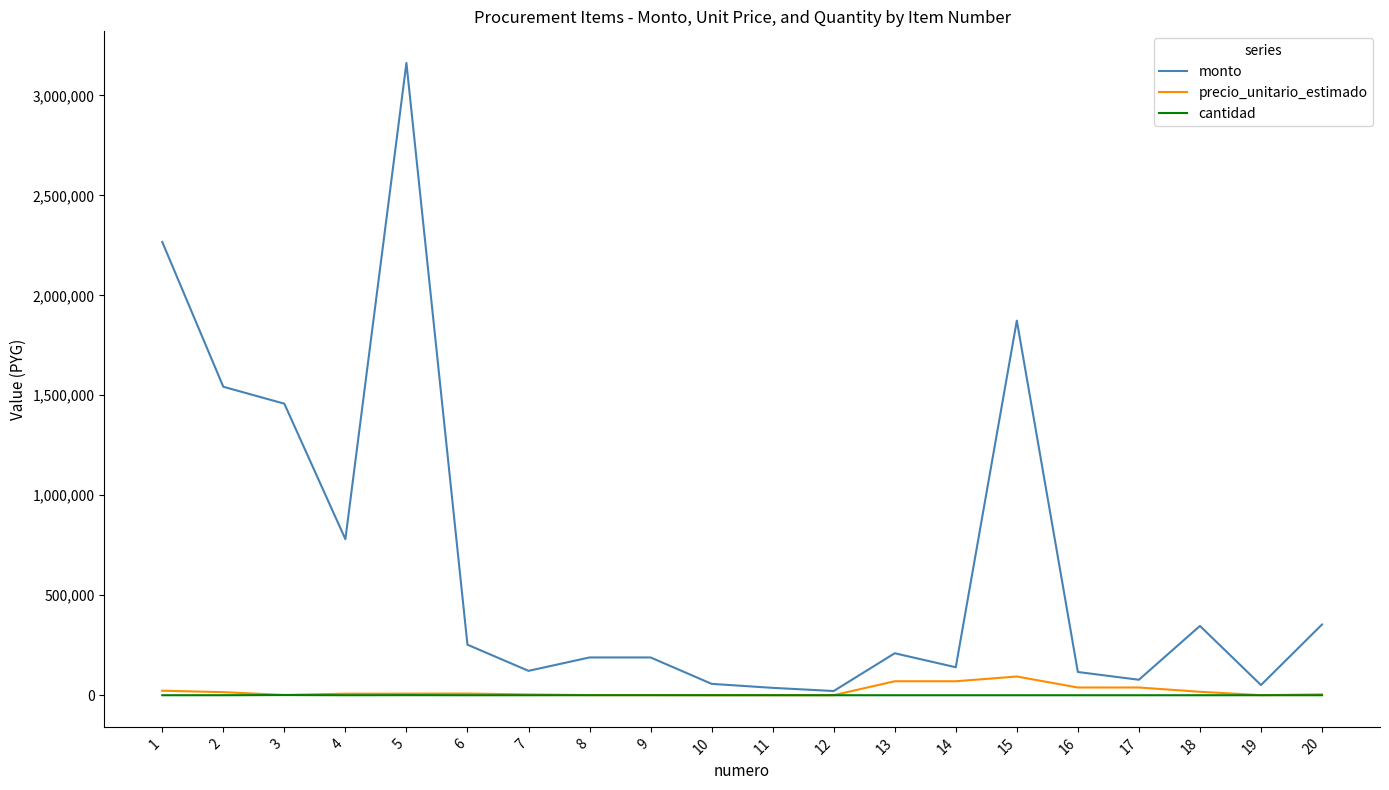

What is the maximum value shown in the chart?

3162000